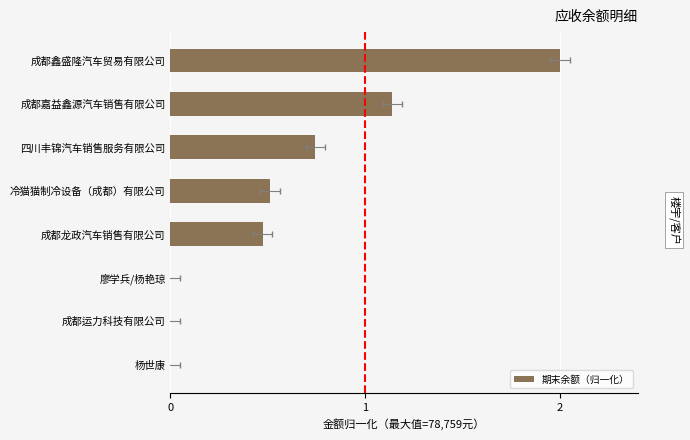

What is the sum of all values?

4.9